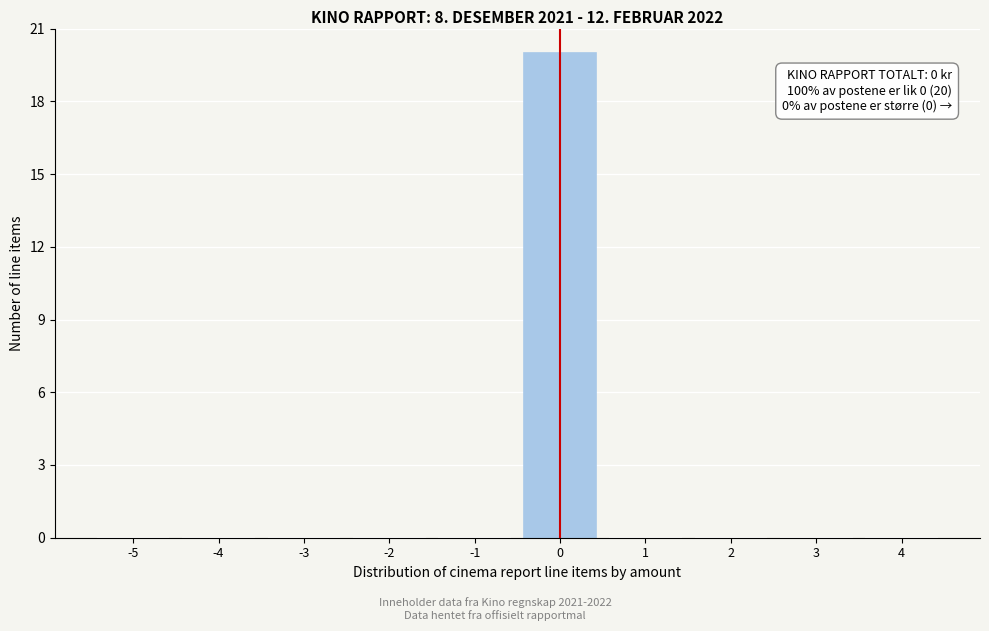

Reading right to left, what are all the values shown in this chart?

4=0	3=0	2=0	1=0	0=20	-1=0	-2=0	-3=0	-4=0	-5=0